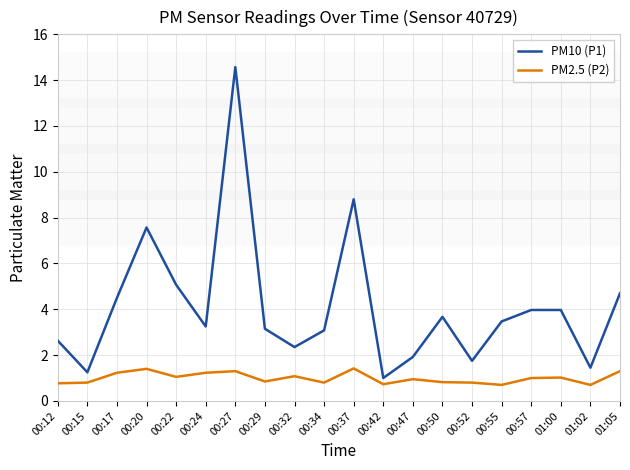

The PM2.5 (P2) series shows 0.6 at 00:27. True or false?

False